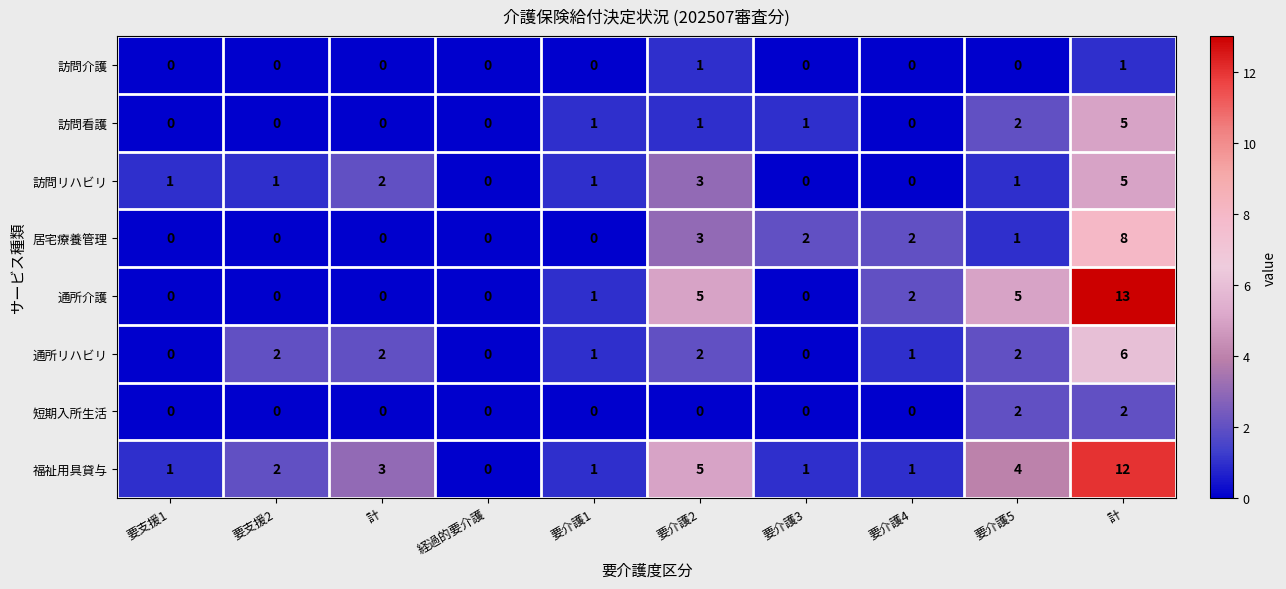

What is the spread (max minus min) of values at 要介護3?

2